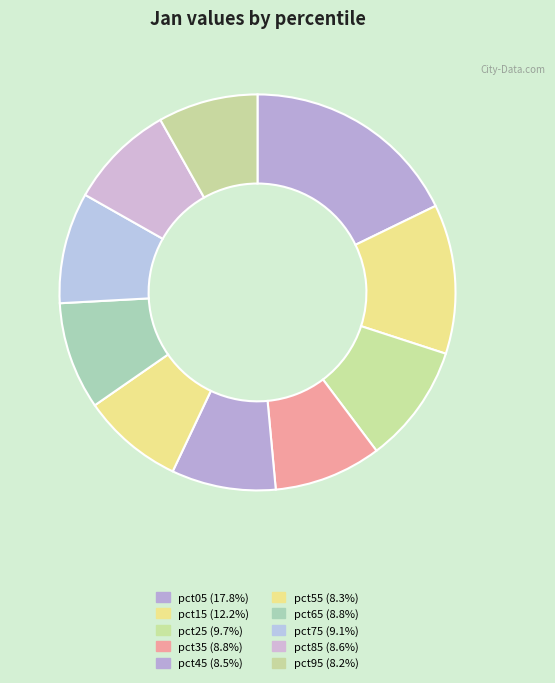

How many slices are in this pie chart?

10